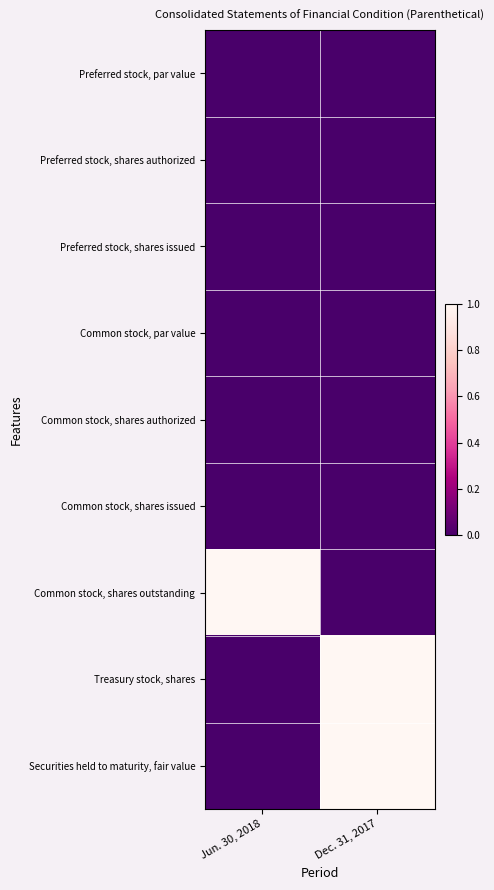

At which category is the sum across all series the highest?

Dec. 31, 2017